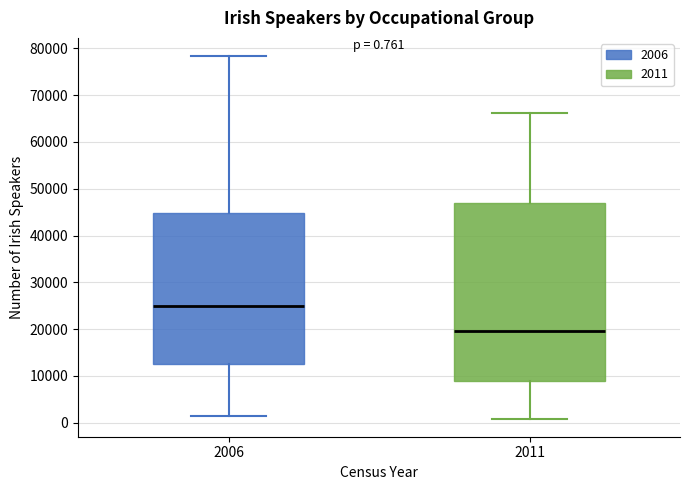

Which box's median line is the highest?

2006